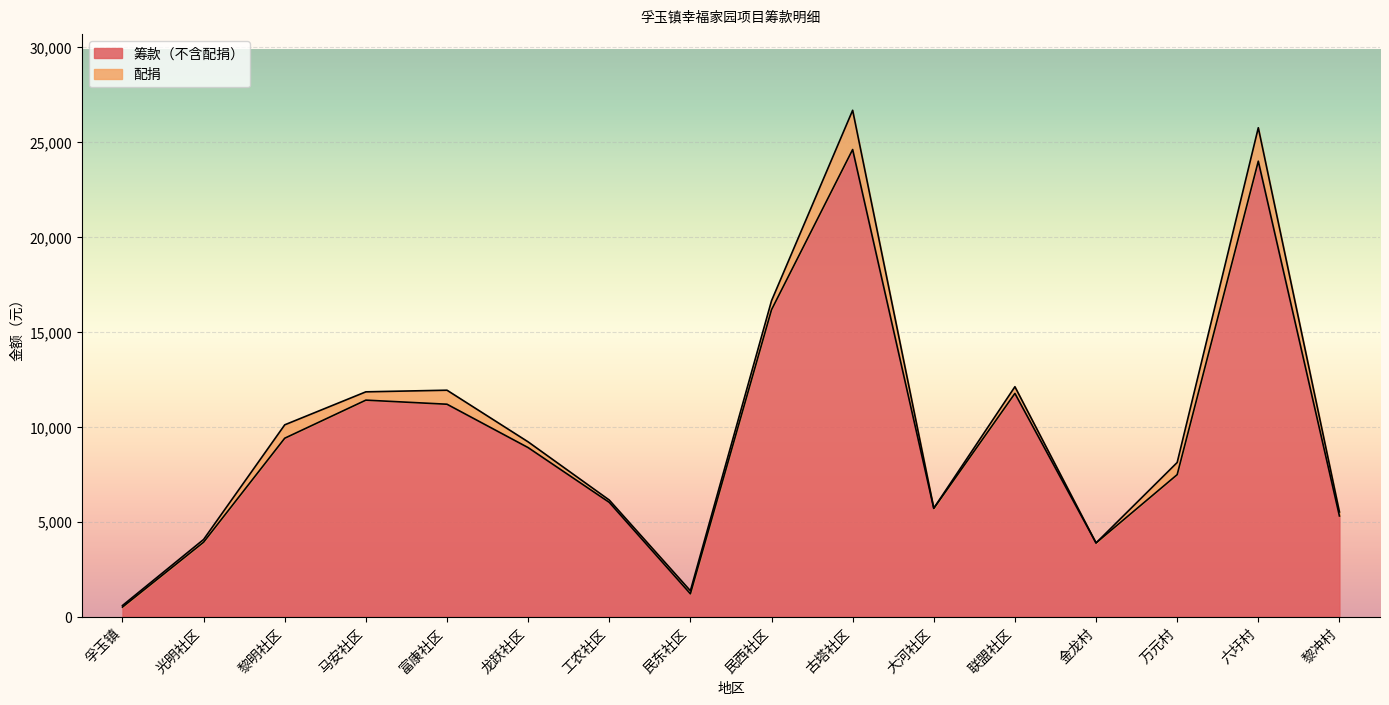

At which category does the chart reach its peak across all series?

古塔社区